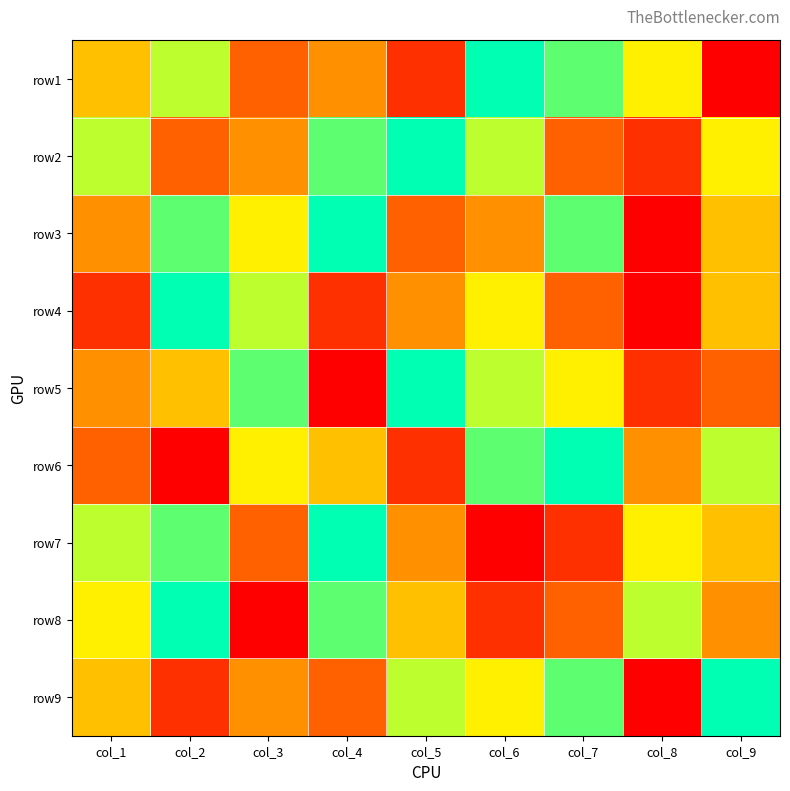

Which label corresponds to the smallest value in the chart?

col_9